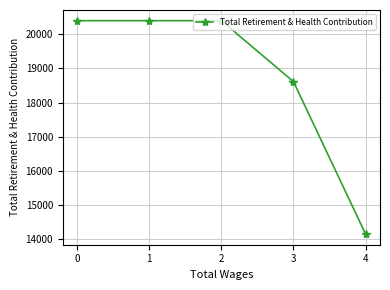

What is the smallest value displayed?

14140